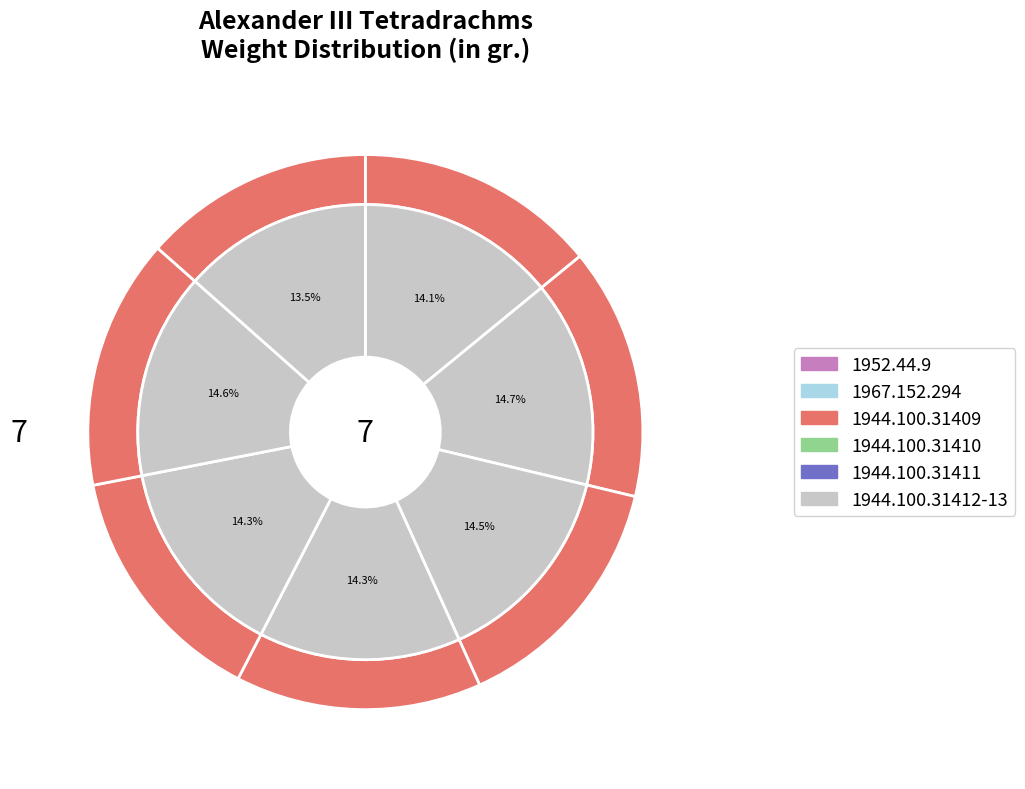

How many segments does this pie chart have?

7